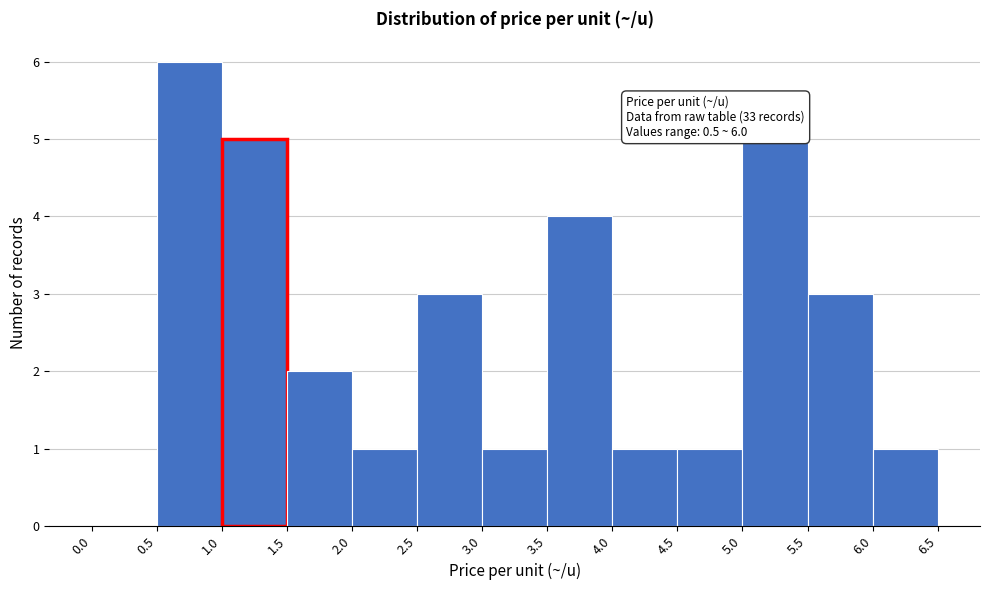

Over which range of the x-axis is the bar tallest?

0.5 to 1.0